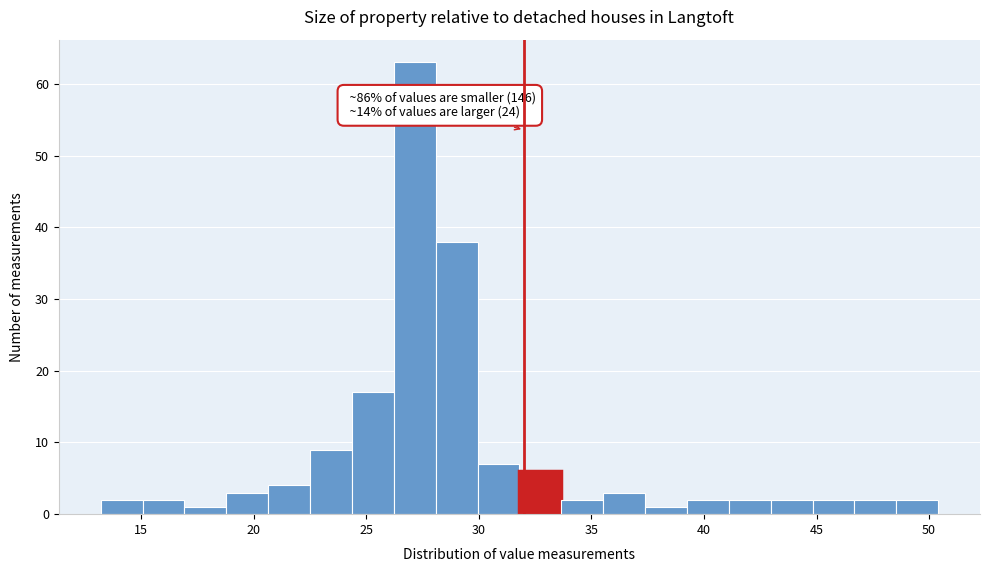

Around what value on the x-axis is the tallest bar? Give the approximate position of its centre, as read against the axis.

27.0